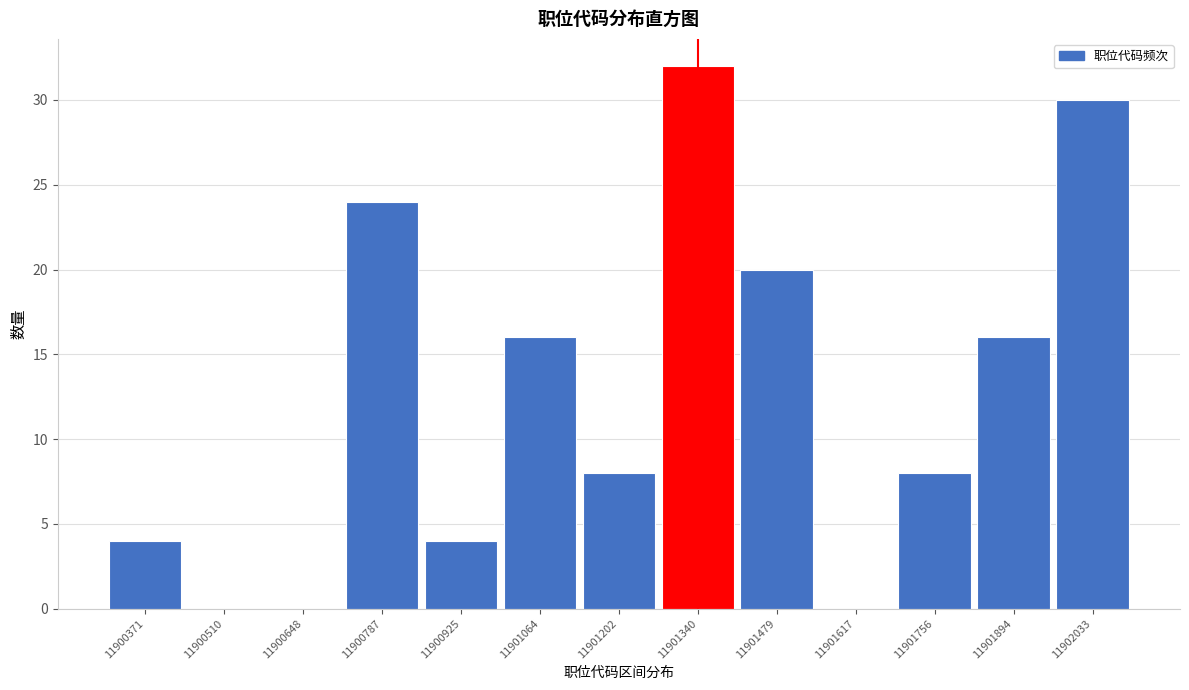

Reading left to right, list all the values displayed in this chart.

11900371=4	11900510=0	11900648=0	11900787=24	11900925=4	11901064=16	11901202=8	11901340=32	11901479=20	11901617=0	11901756=8	11901894=16	11902033=30